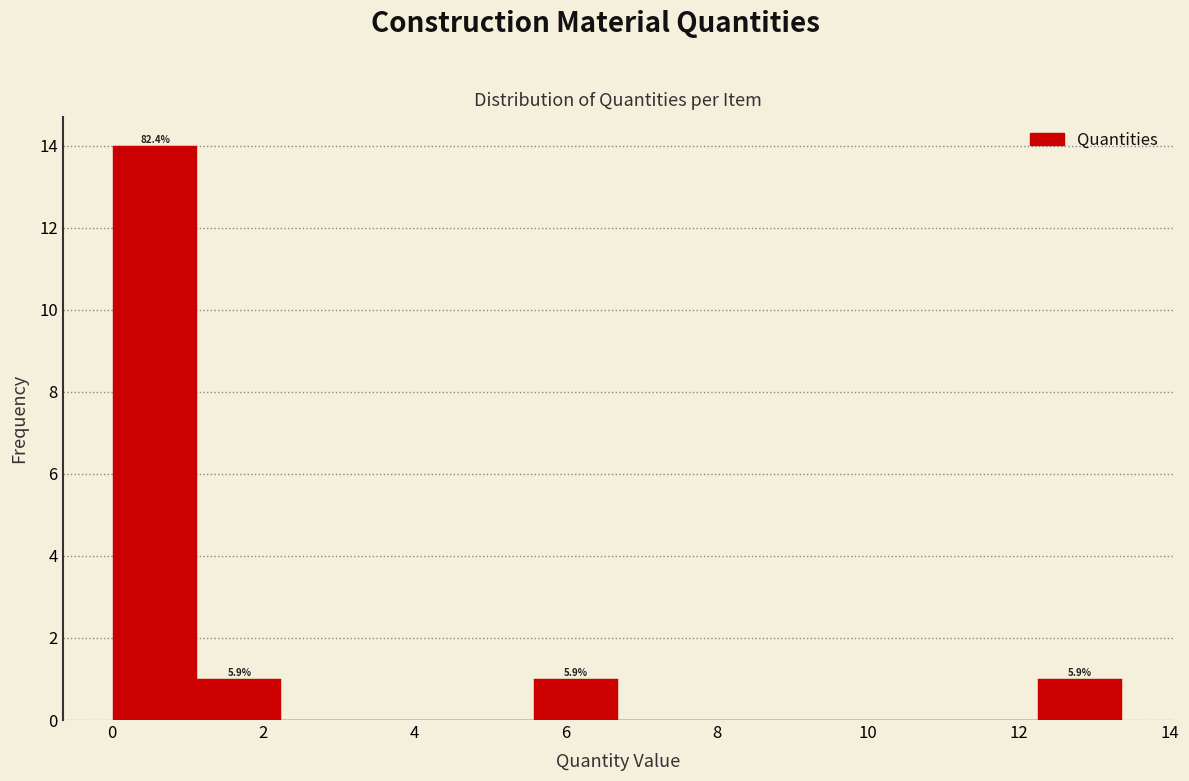

Over which range of the x-axis is the bar tallest?

0.0 to 1.2